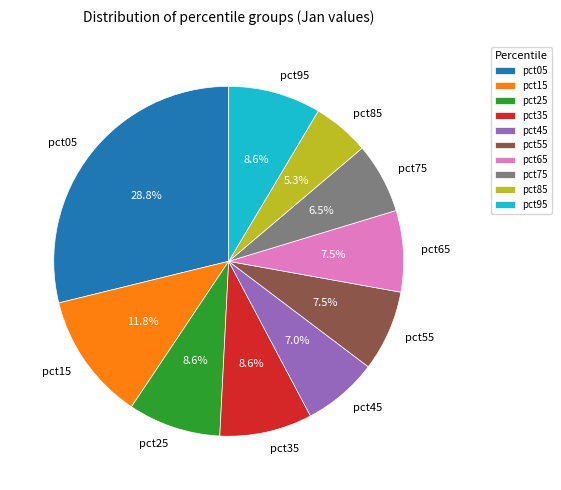

Between pct05 and pct55, which is larger?

pct05